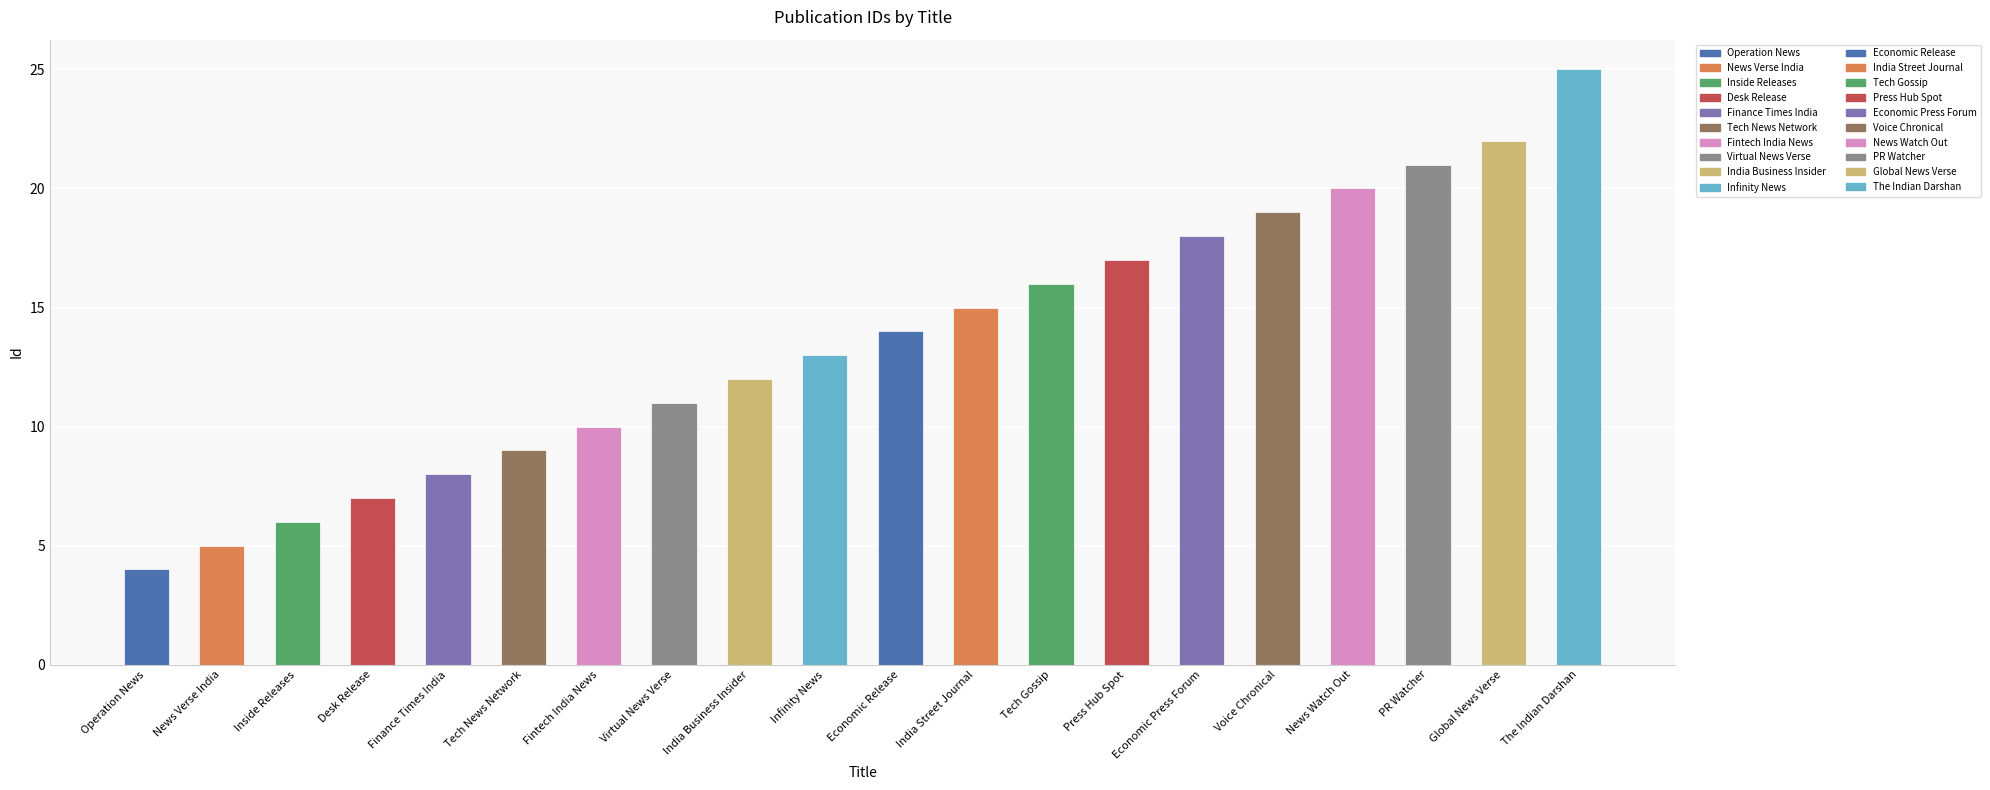

Reading left to right, extract all data points from this chart.

4	5	6	7	8	9	10	11	12	13	14	15	16	17	18	19	20	21	22	25